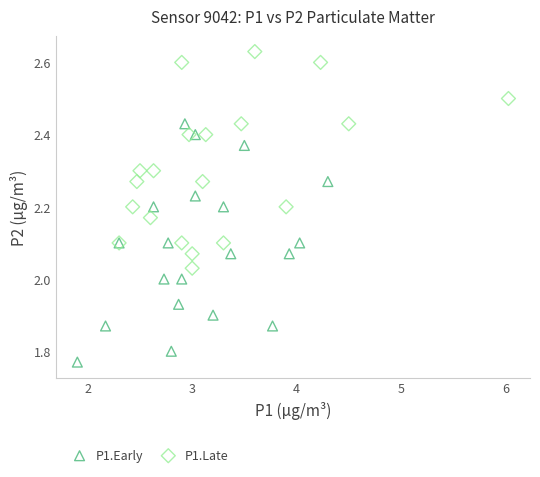

Which series has the widest spread of Y values?

P1.Early